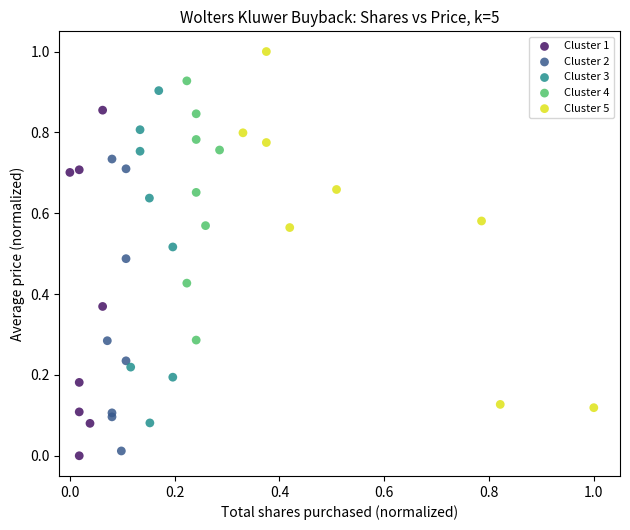

Which series reaches the maximum Y coordinate?

Cluster 5